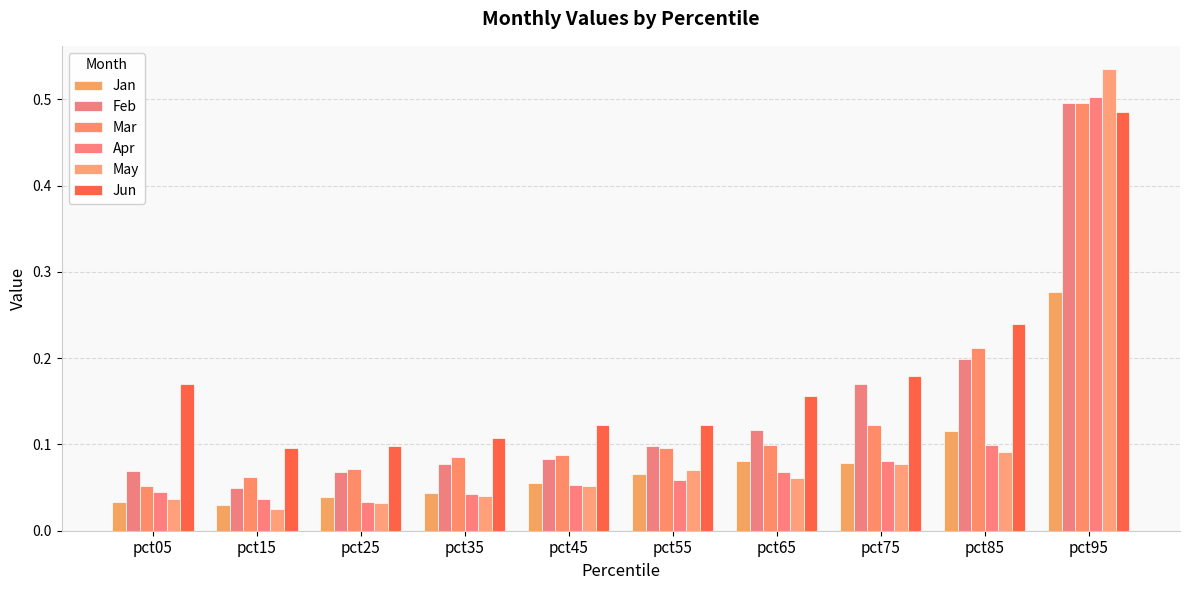

Which series has the largest total across all categories?

Jun